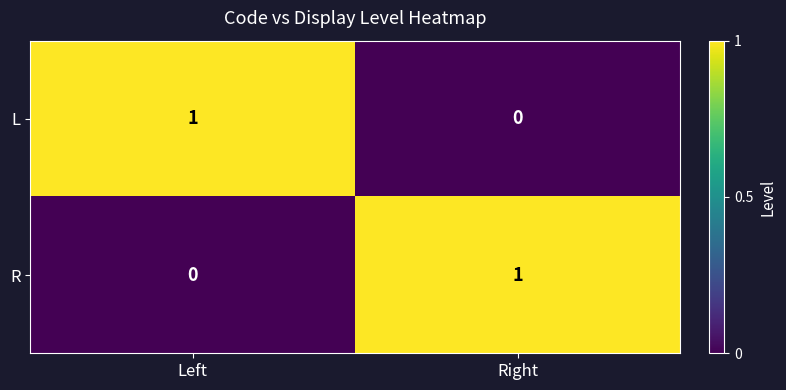

The value of L at Right is 1. True or false?

False